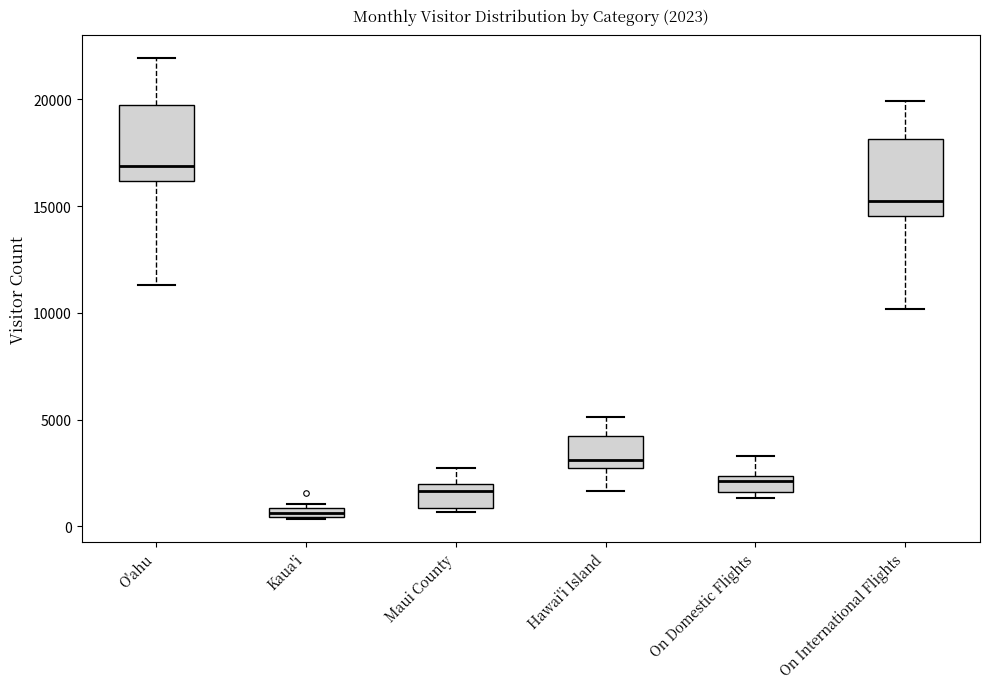

Which box has the lowest median line?

Kaua'i